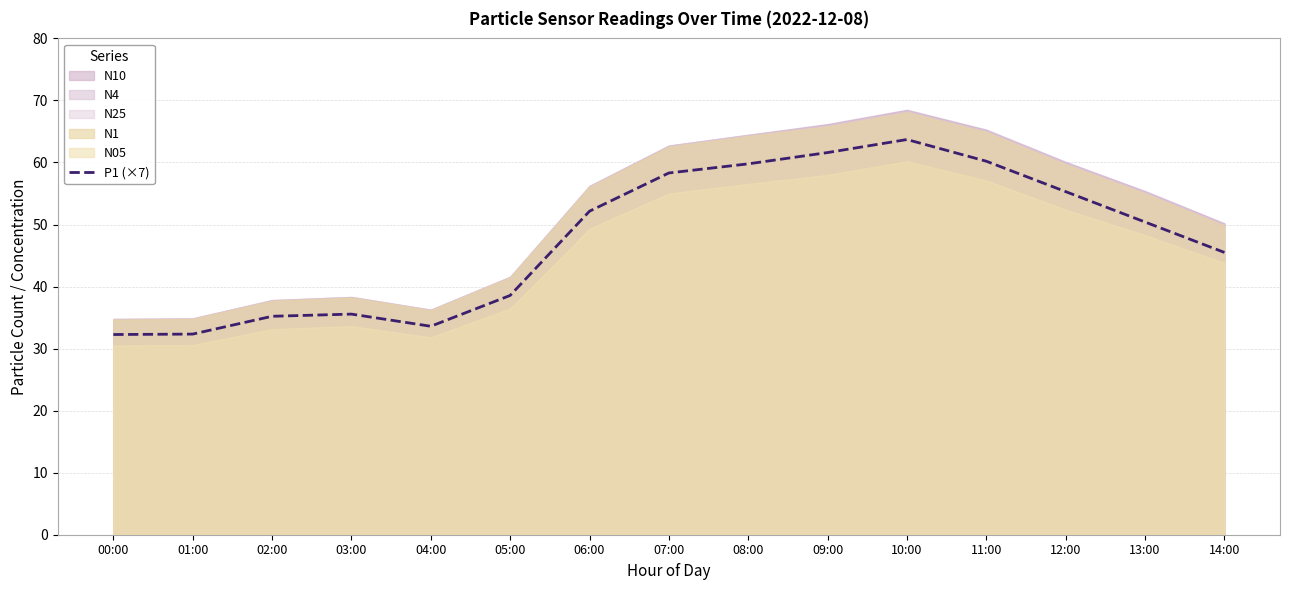

What is the change in value from 06:00 to 14:00?

-6.6